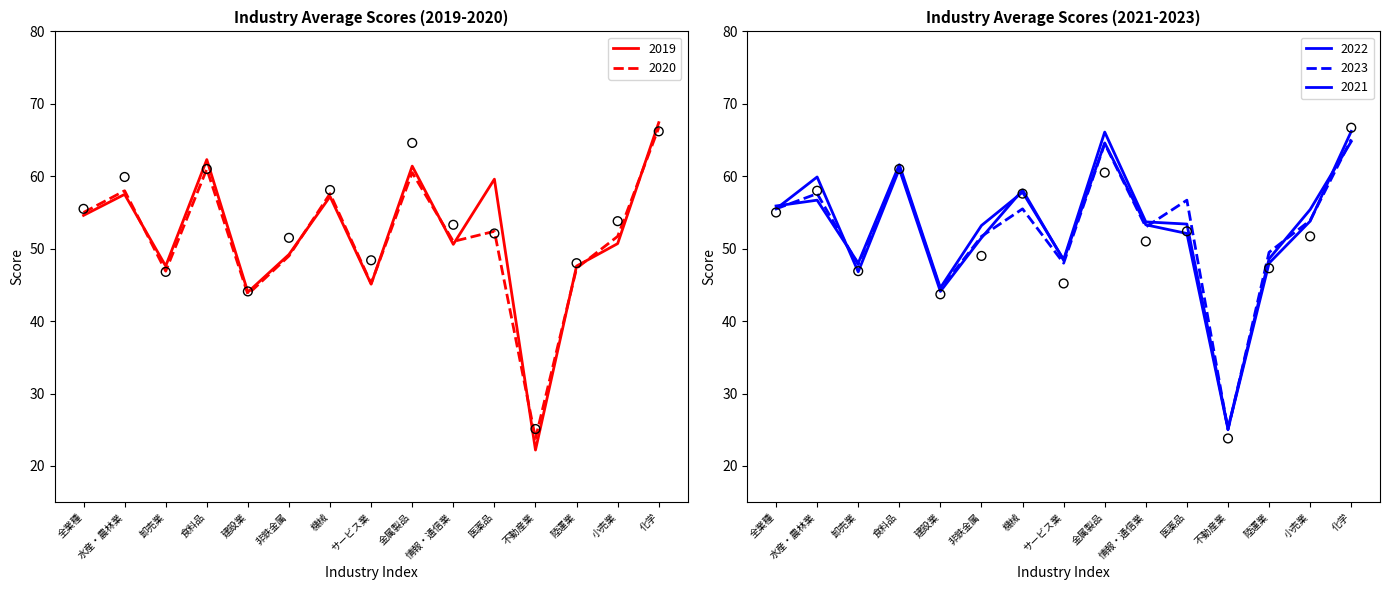

At how many categories does at least one series exceed 49?

11